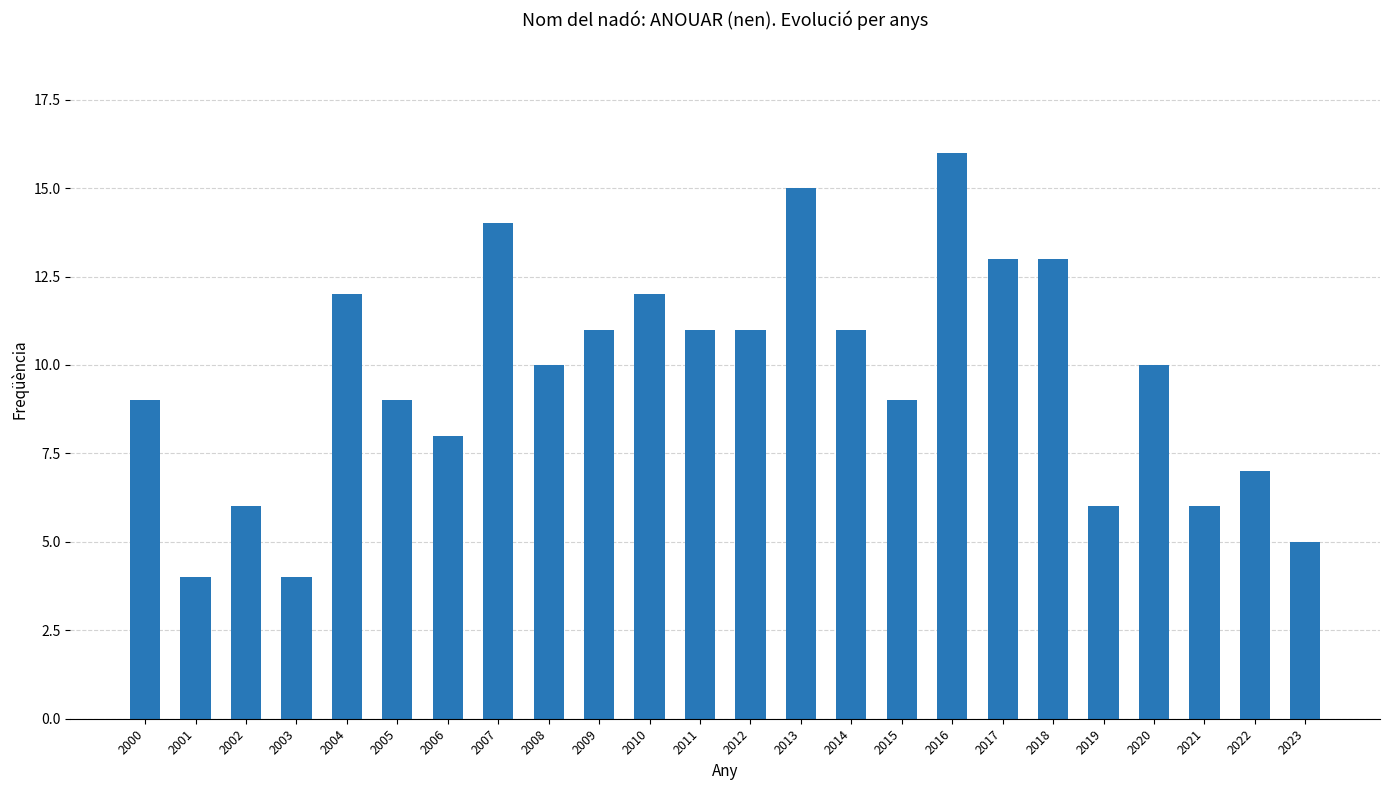

True or false: the data shows 6 at 2014.

False